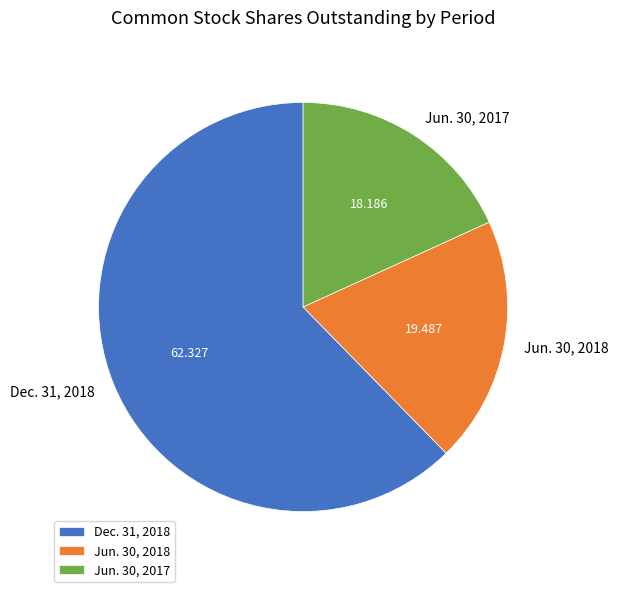

Does Dec. 31, 2018 account for over 50% of the chart?

Yes